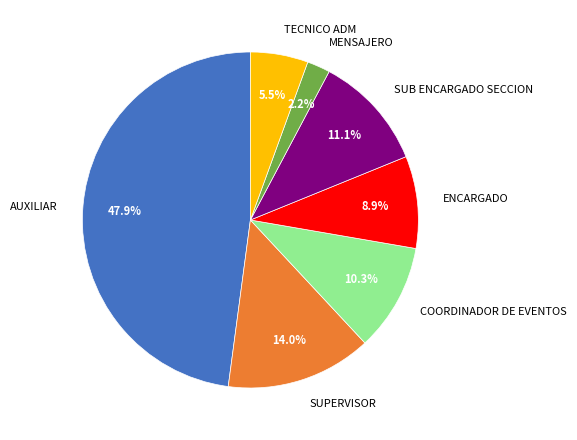

Which has a higher value, SUB ENCARGADO SECCION or AUXILIAR?

AUXILIAR